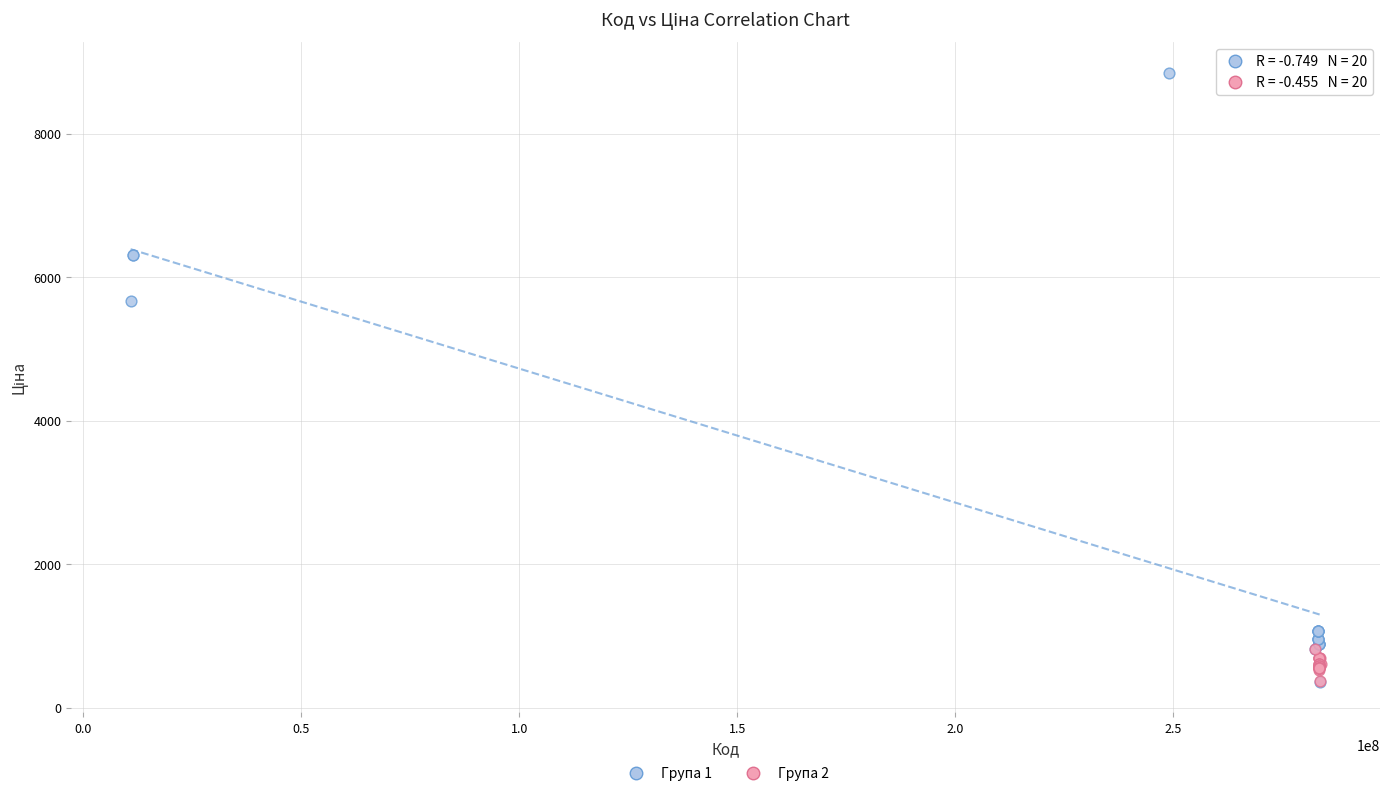

Which series reaches the maximum Y coordinate?

Група 1